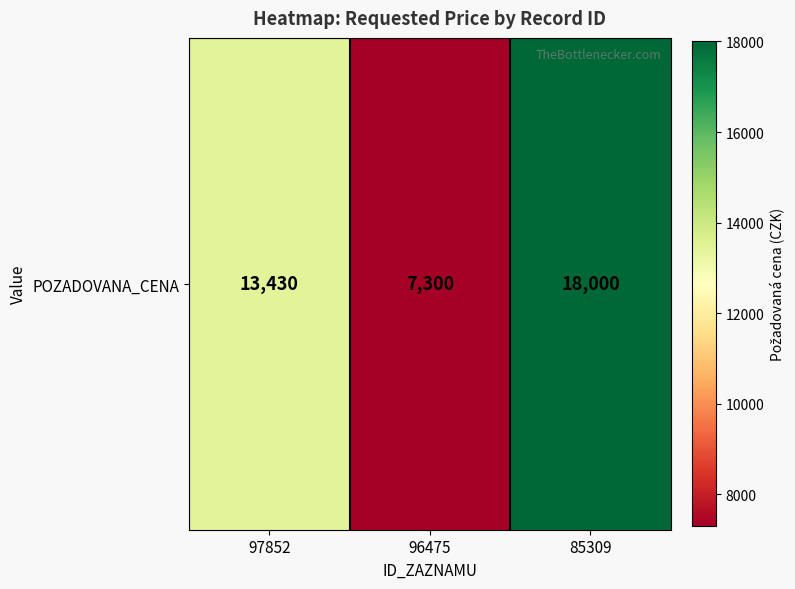

Rank the categories by value from lowest to highest.

96475, 97852, 85309